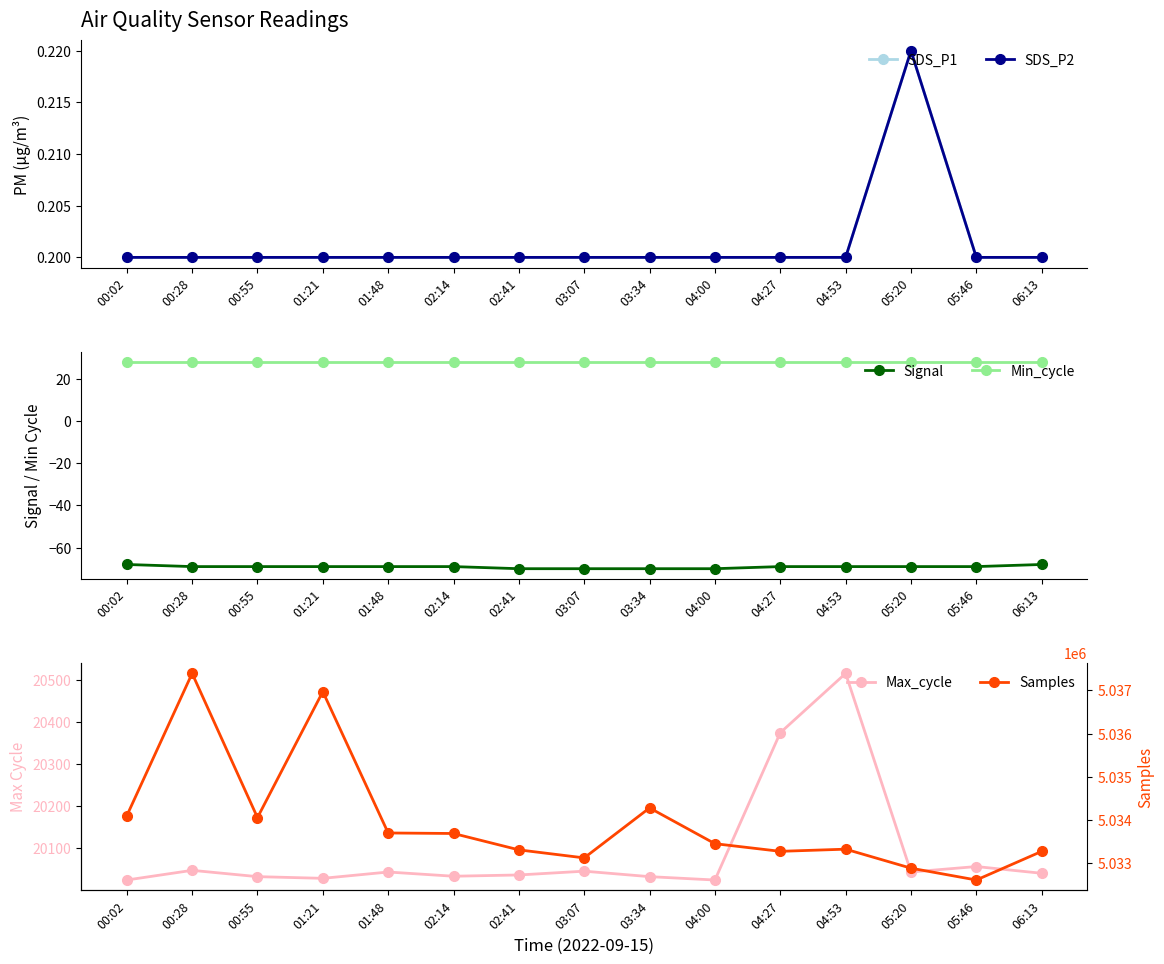

What is the total value across all series at 05:20?

5052888.4